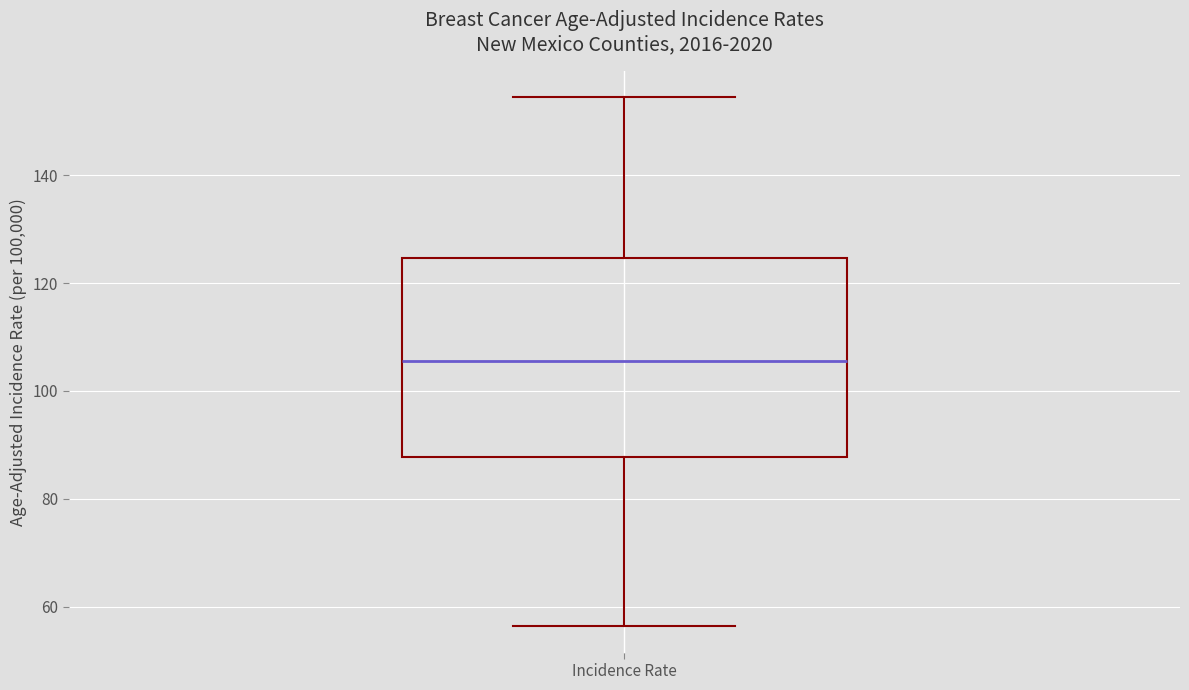

Where does the lower whisker of the box for Incidence Rate end on the y-axis? The values are not printed on the chart, so give them approximately, as read against the axis.

56